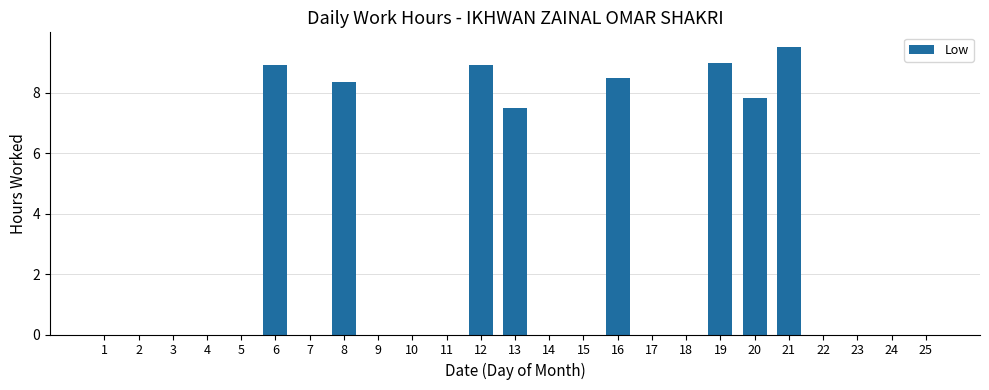

Are the bars horizontal?

No